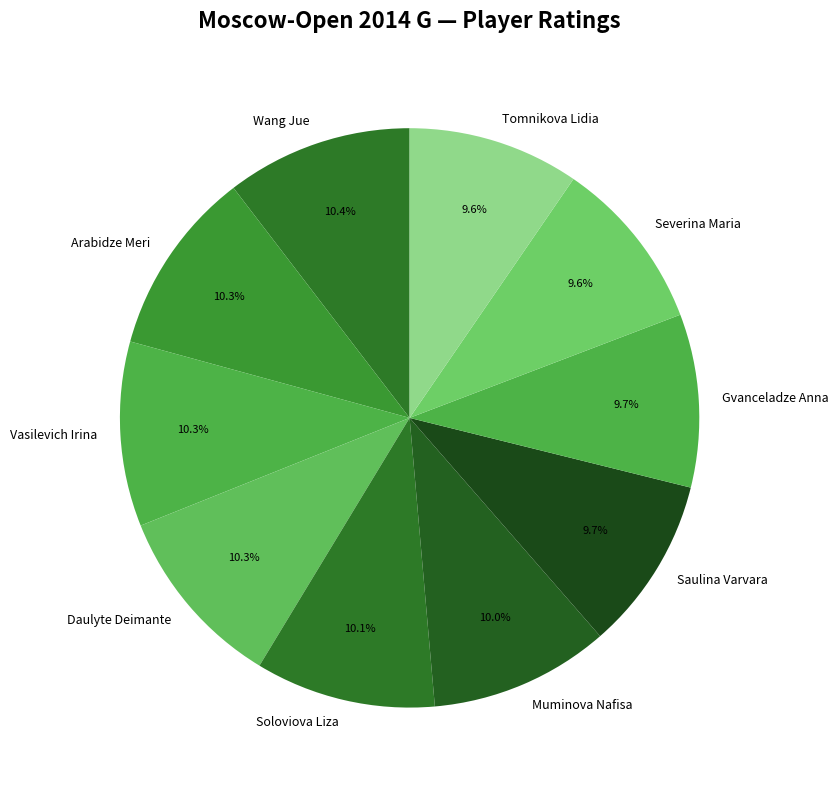

To the nearest percent, what is the combined percentage of Daulyte Deimante and Gvanceladze Anna?

20%